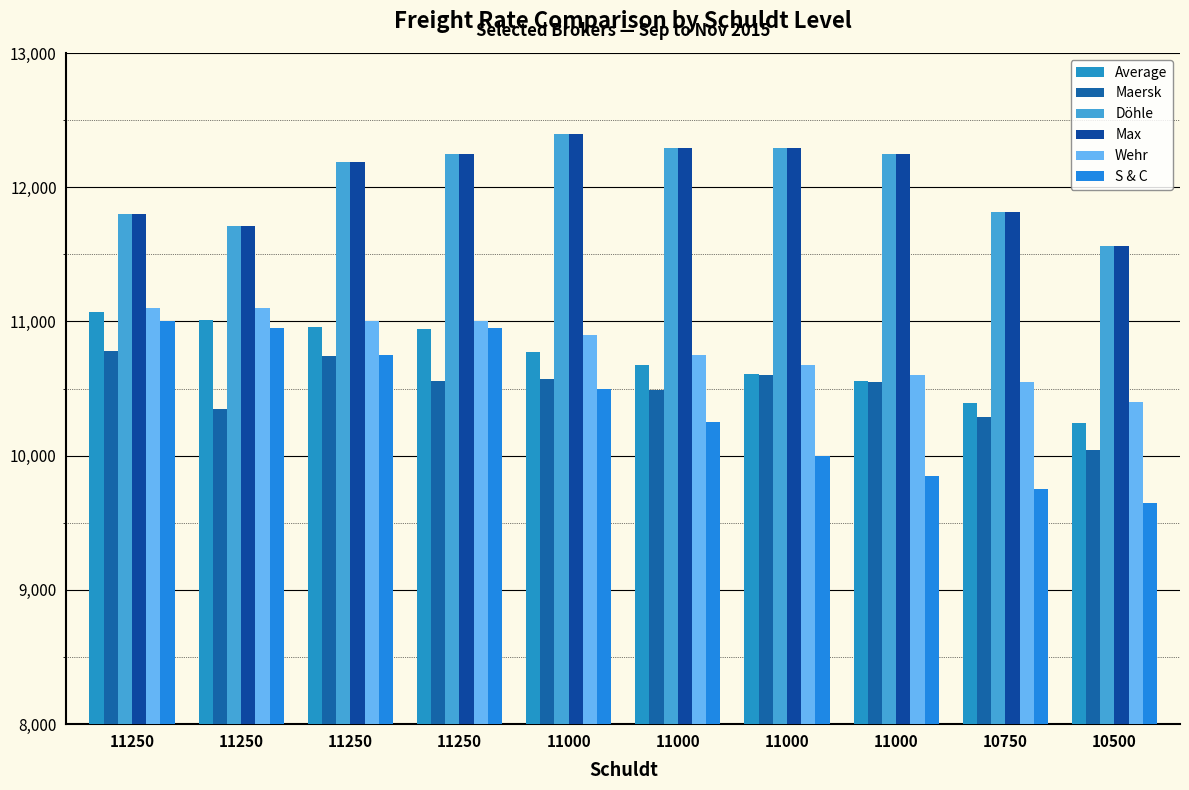

What are all the series names shown in the legend?

Average, Maersk, Döhle, Max, Wehr, S & C